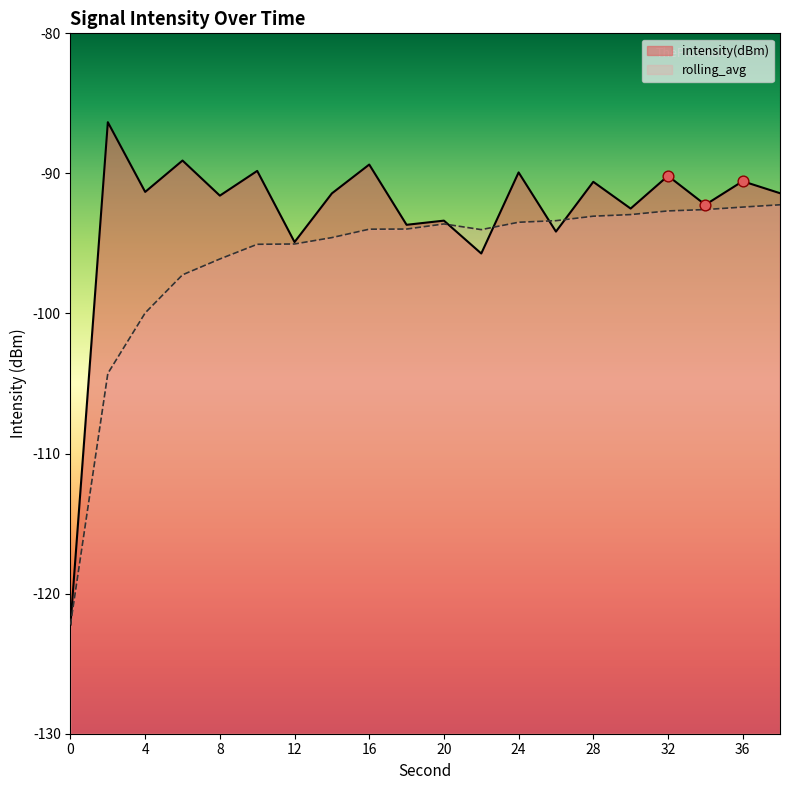

At how many categories does at least one series exceed -91?

8